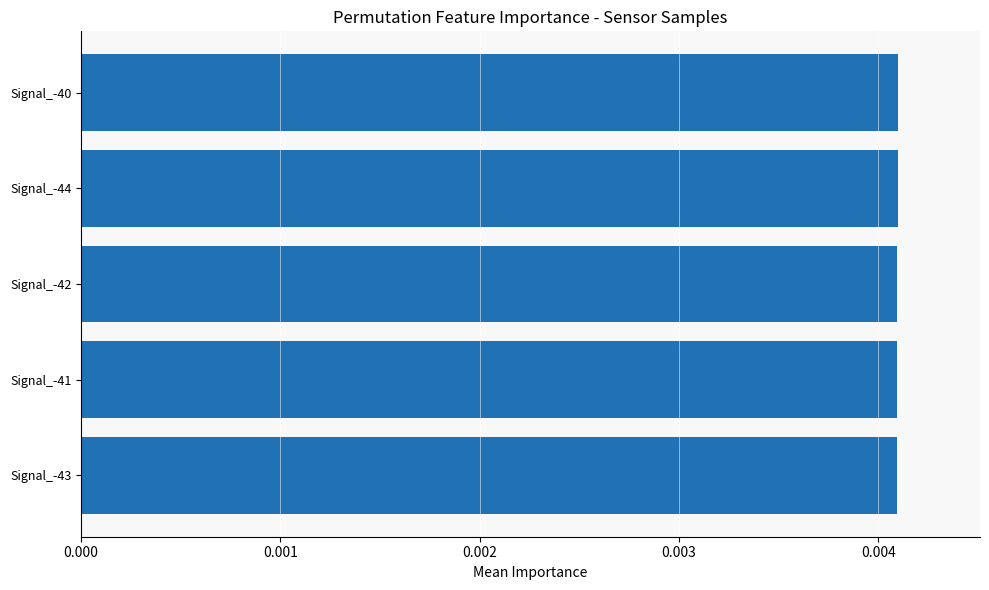

What is the label of the 3rd bar from the bottom?

Signal_-42